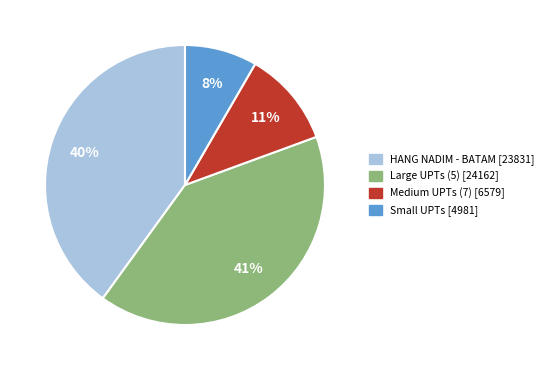

Does any single category account for the majority?

No